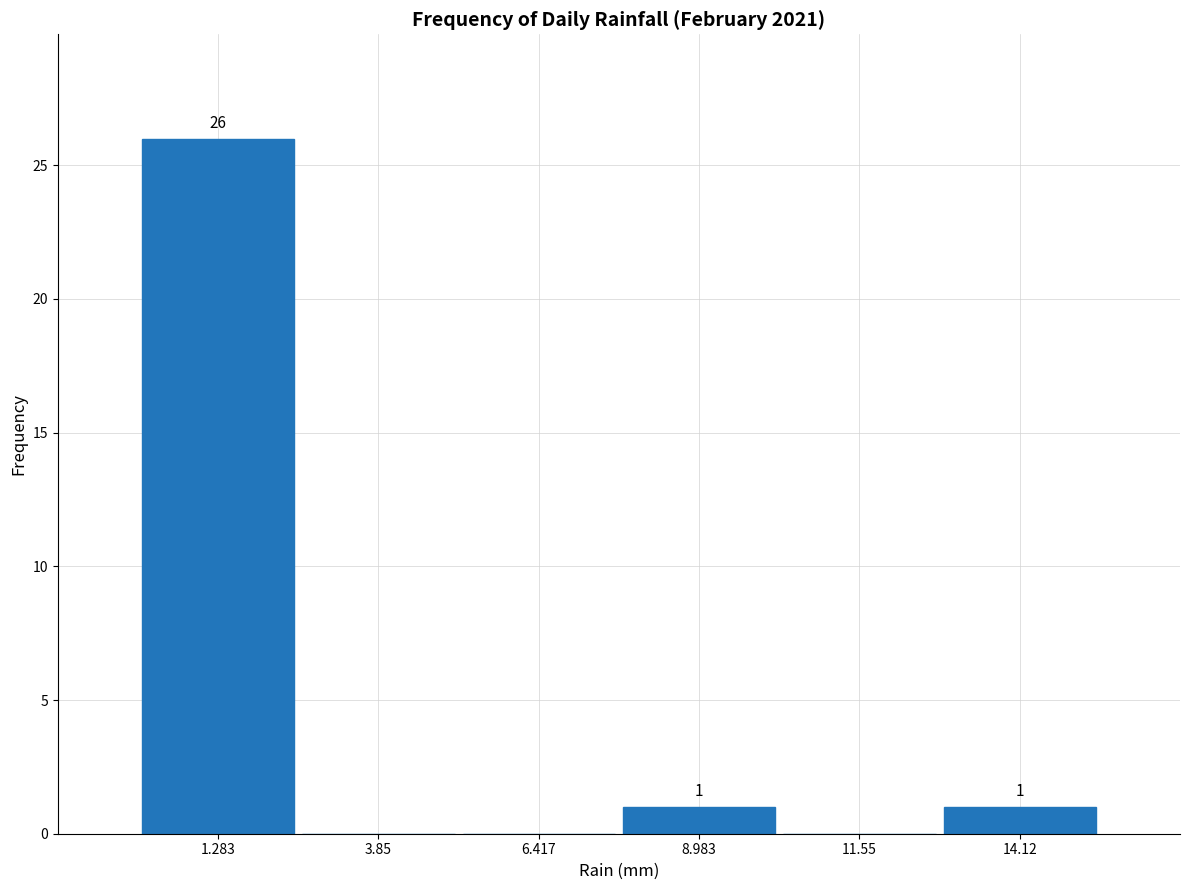

Over which range of the x-axis is the bar tallest?

0.0 to 2.5